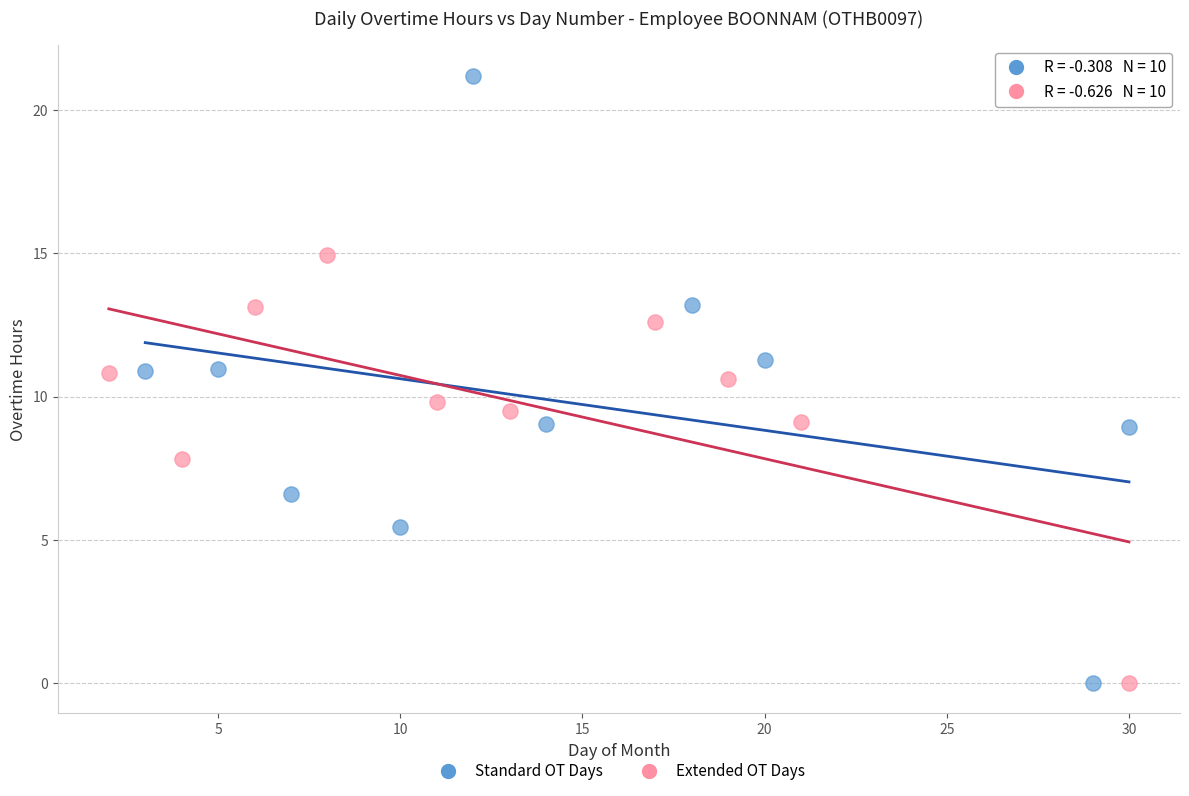

Which series has the widest spread of Y values?

Standard OT Days